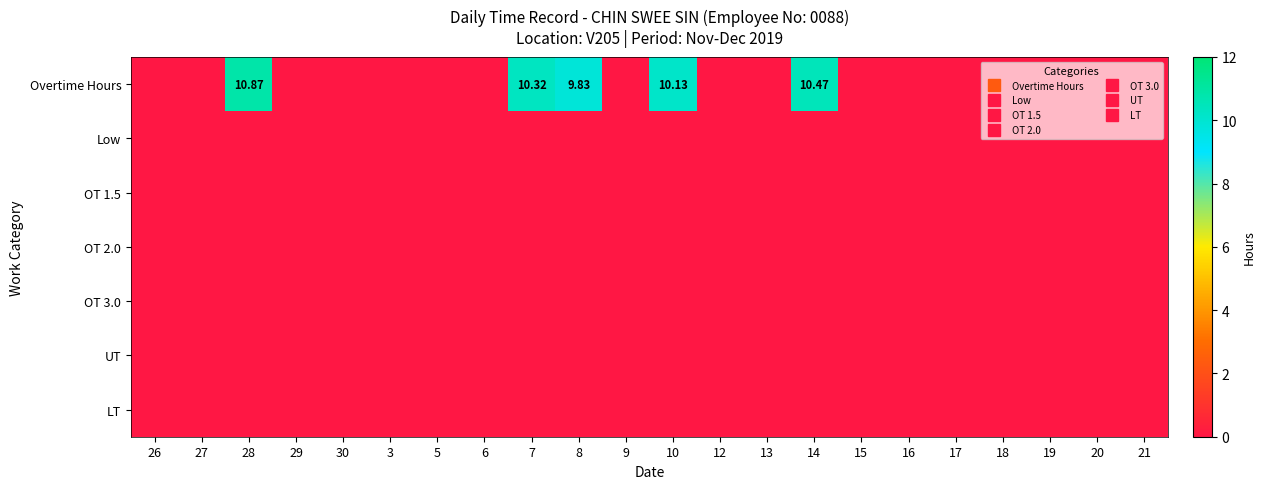

Between 10 and 19, which is larger?

10